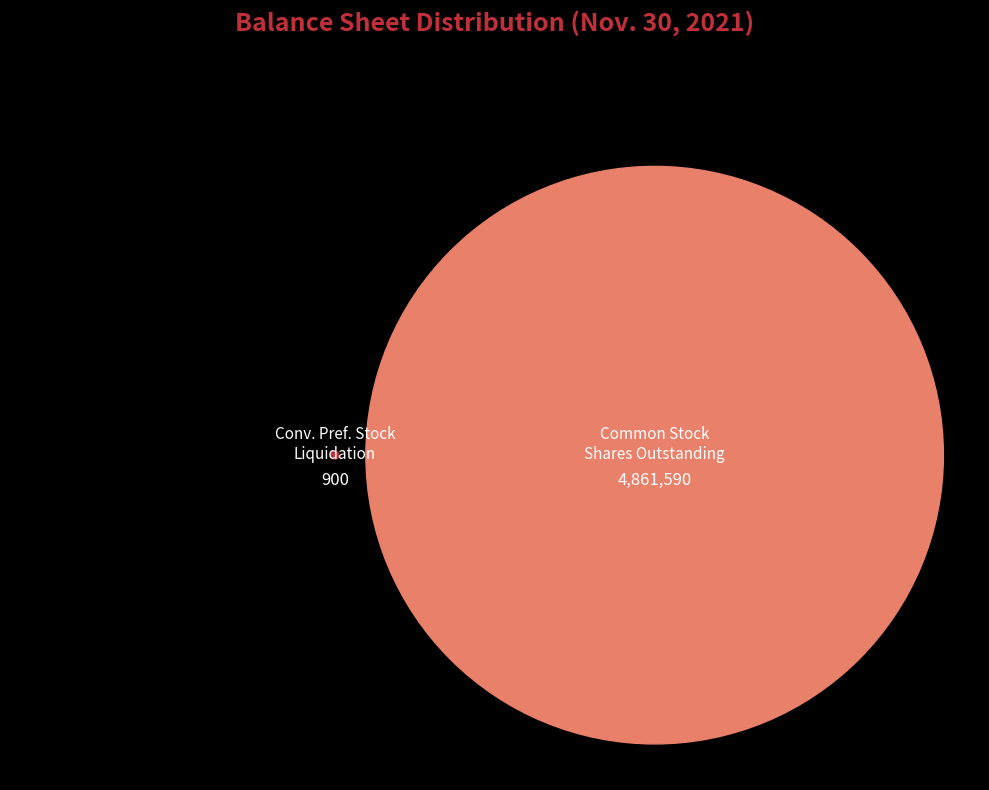

What is the total percentage of Convertible preferred stock, liquidation and Common stock, shares outstanding?

100.0%